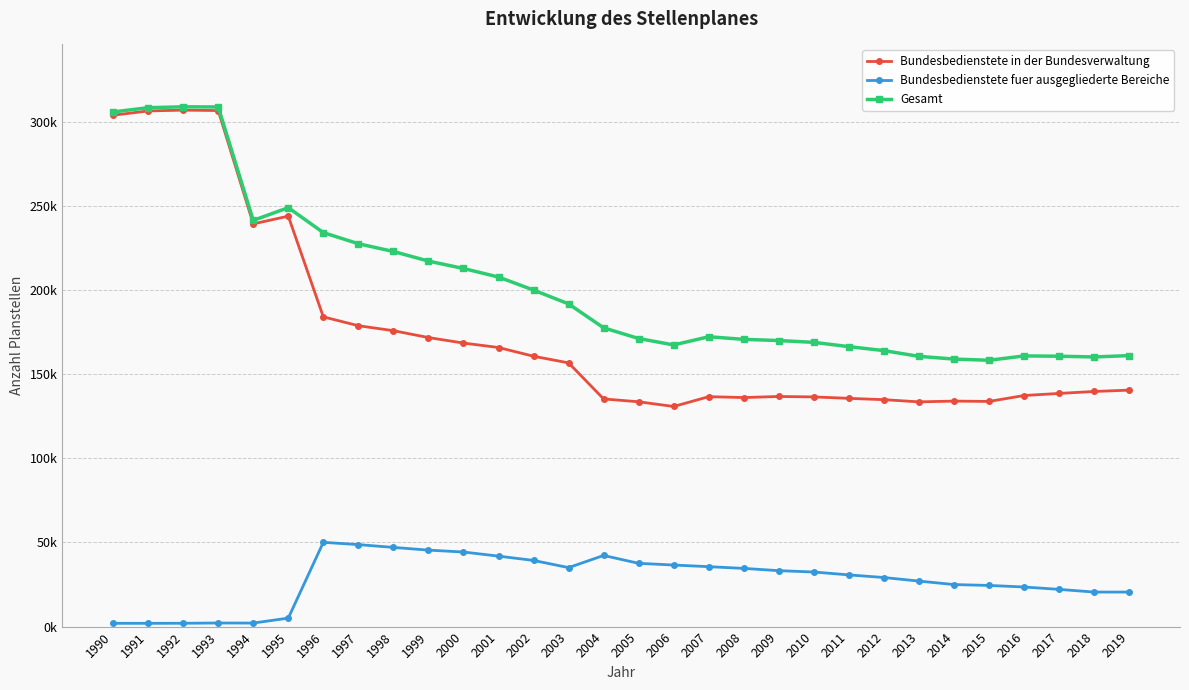

True or false: Gesamt has a value of 224319 at 2014.

False